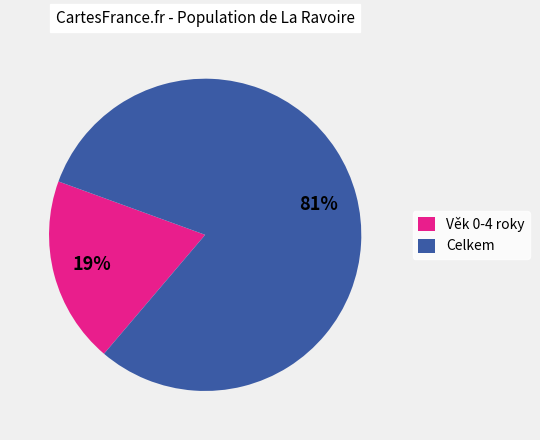

Do Věk 0-4 roky and Celkem together represent more than half of the pie?

Yes